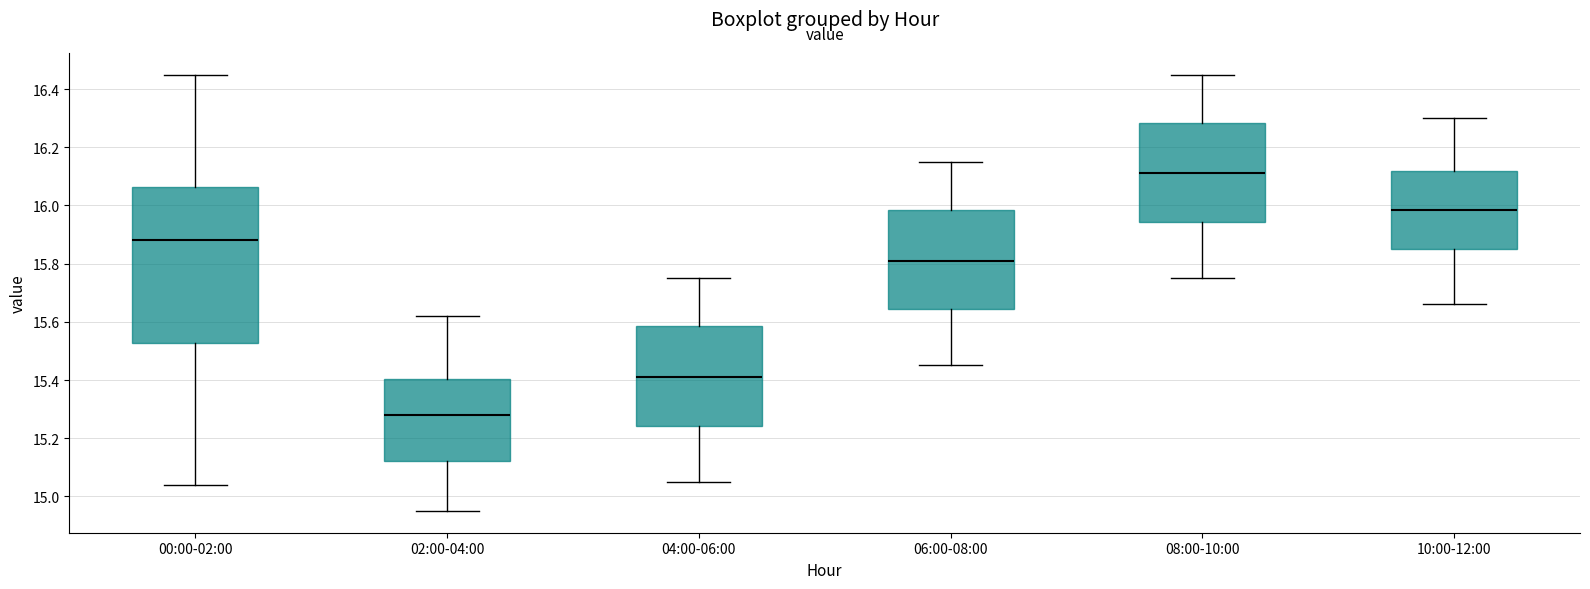

Reading left to right, transcribe this box plot: for each box, give where its median line is, the range the box spans, and where its two whiskers end, as read against the y-axis. The values are not printed on the chart, so give them approximately, as read against the axis.

00:00-02:00: median 15.88, box 15.52 to 16.06, whiskers 15.04 to 16.46
02:00-04:00: median 15.28, box 15.12 to 15.40, whiskers 14.96 to 15.62
04:00-06:00: median 15.42, box 15.24 to 15.58, whiskers 15.06 to 15.76
06:00-08:00: median 15.82, box 15.64 to 15.98, whiskers 15.46 to 16.16
08:00-10:00: median 16.12, box 15.94 to 16.28, whiskers 15.76 to 16.46
10:00-12:00: median 15.98, box 15.86 to 16.12, whiskers 15.66 to 16.30